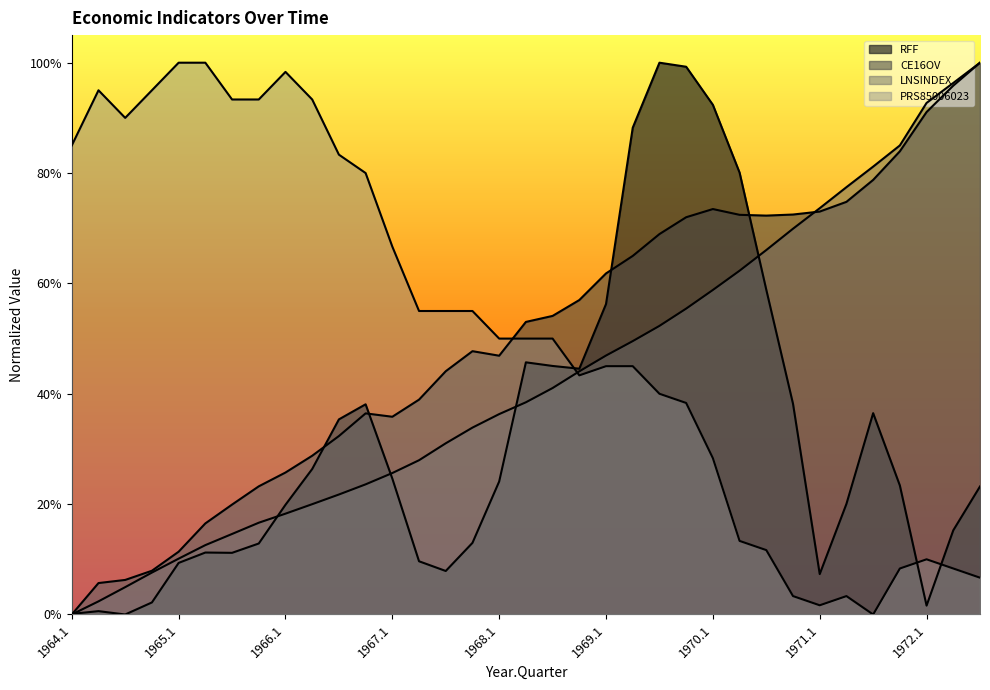

What are all the series names shown in the legend?

RFF, CE16OV, LNSINDEX, PRS85006023